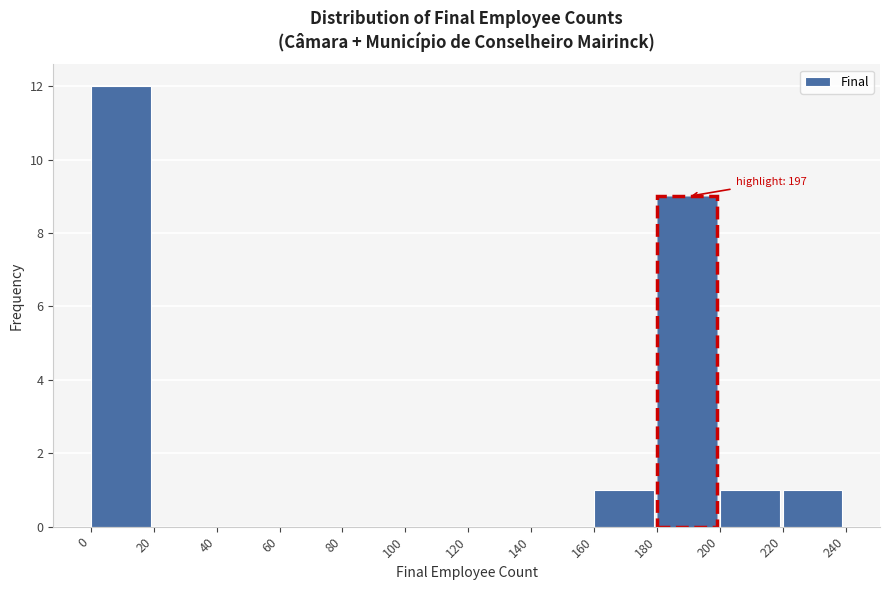

Which range on the x-axis has the tallest bar?

0 to 20